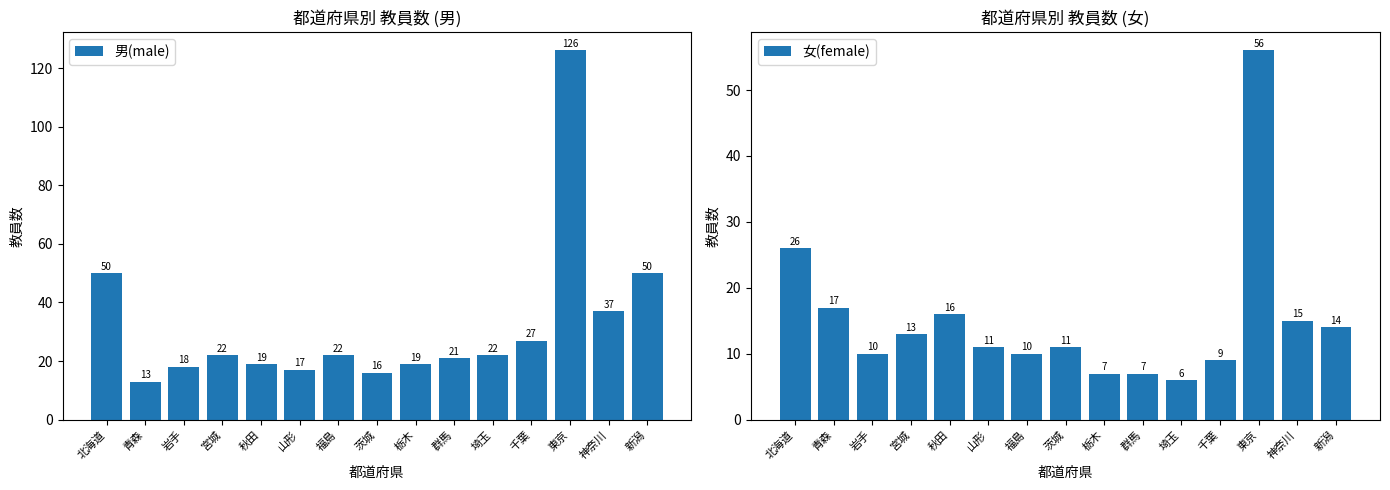

What is the difference between the second highest and second lowest values in the 男(male) series?

34